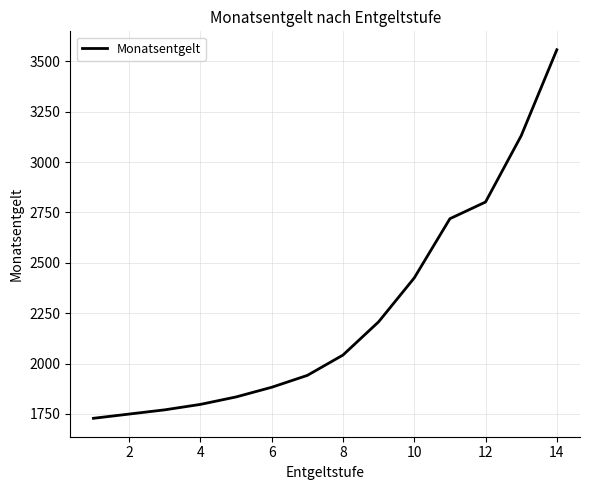

How many values are below 2042?

7